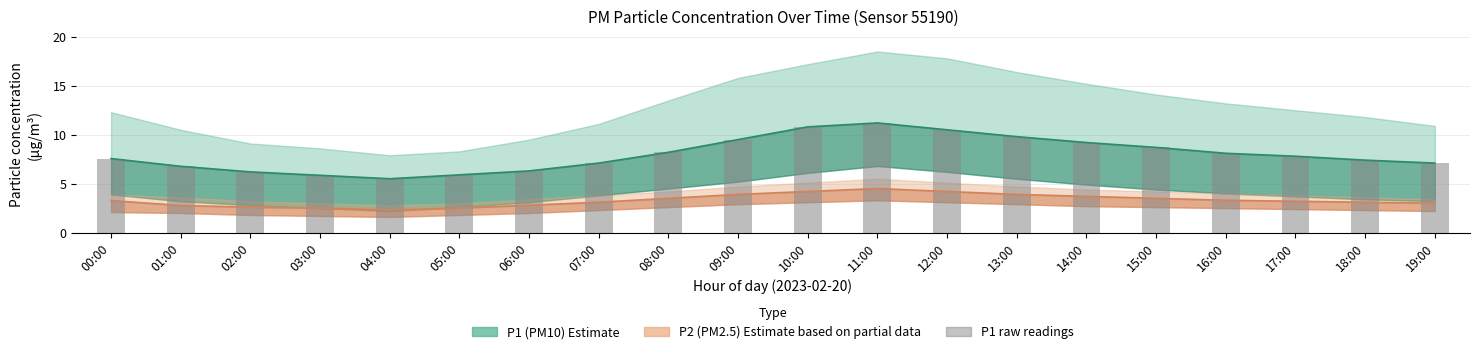

Does the chart contain stacked bars?

No